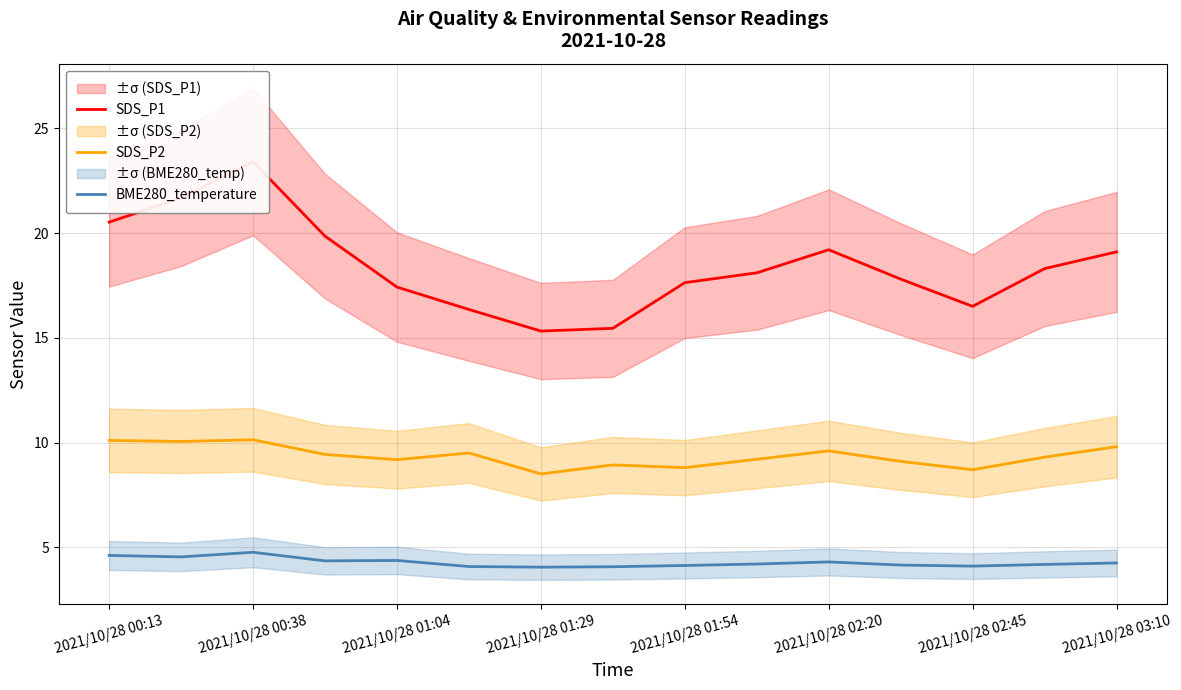

True or false: SDS_P2 and BME280_temperature intersect in this chart.

False